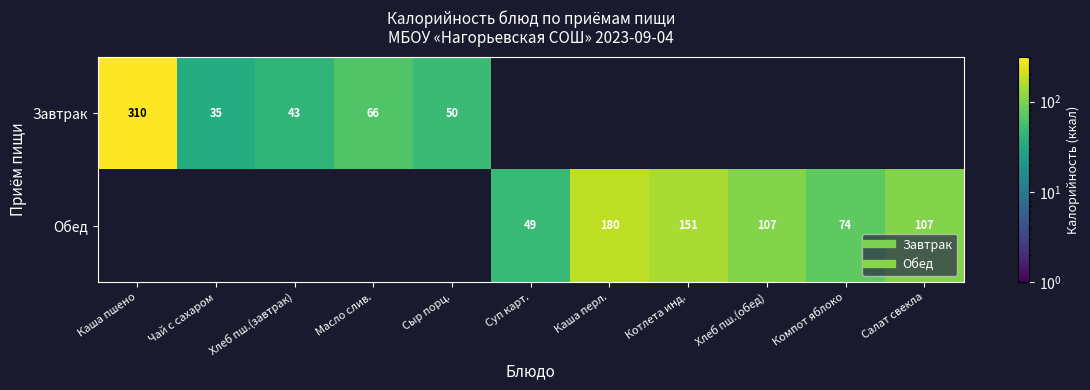

What is the maximum value for Обед?

180